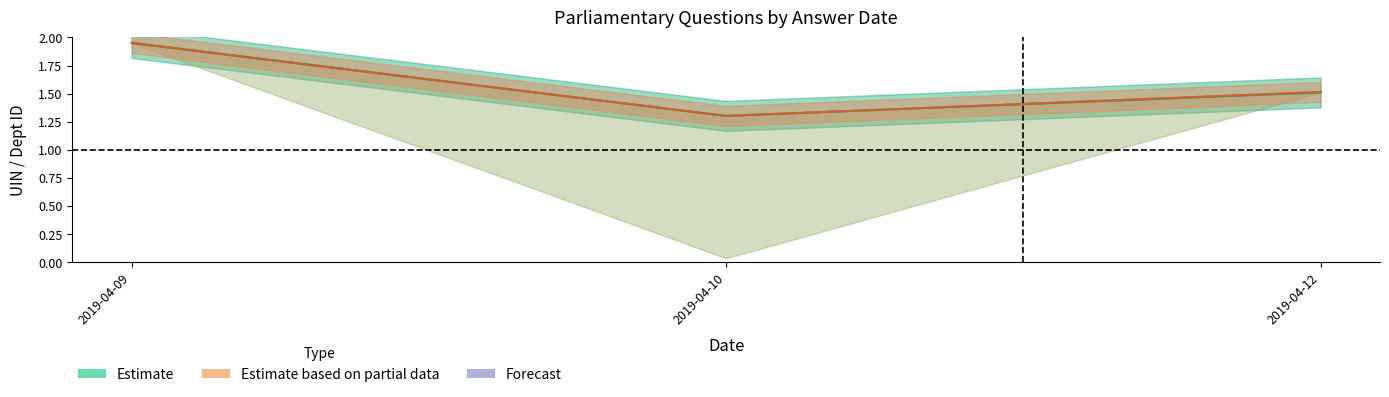

At how many categories does at least one series exceed -588?

3